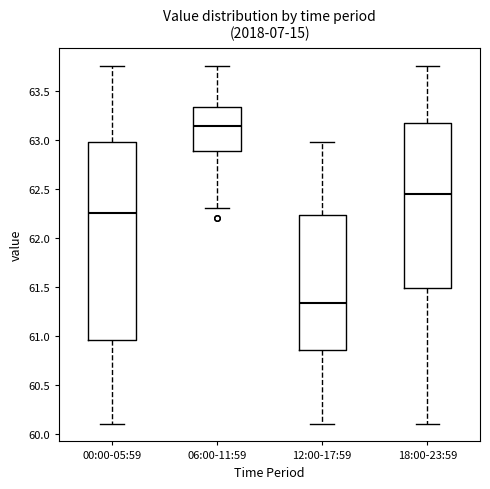

Reading left to right, read every box against the y-axis: the position of its median line, the range the box covers, and the ends of its whiskers. The values are not printed on the chart, so give them approximately, as read against the axis.

00:00-05:59: median 62.25, box 60.95 to 63.00, whiskers 60.10 to 63.75
06:00-11:59: median 63.15, box 62.90 to 63.35, whiskers 62.30 to 63.75
12:00-17:59: median 61.35, box 60.85 to 62.25, whiskers 60.10 to 63.00
18:00-23:59: median 62.45, box 61.50 to 63.15, whiskers 60.10 to 63.75